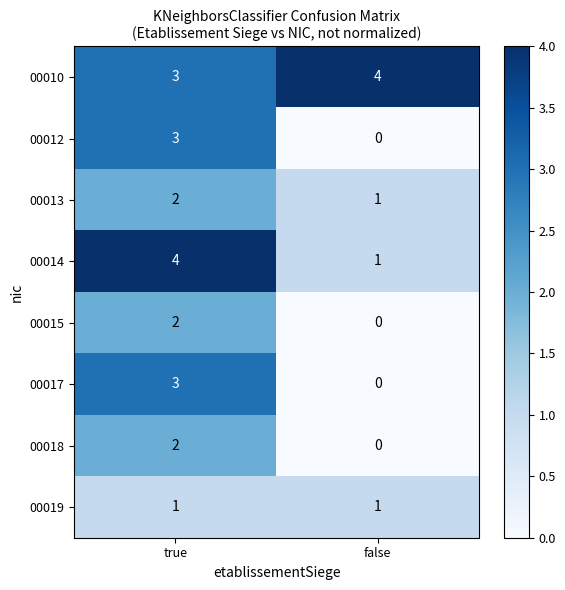

True or false: 00015 has a value of 1 at false.

False